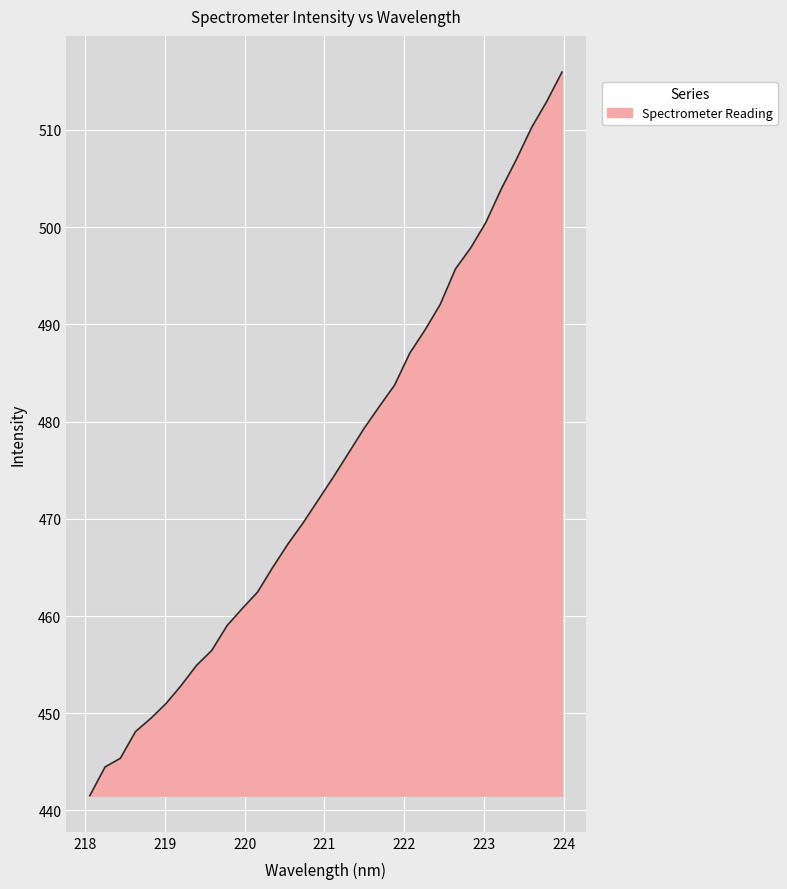

What is the smallest value displayed?

441.5